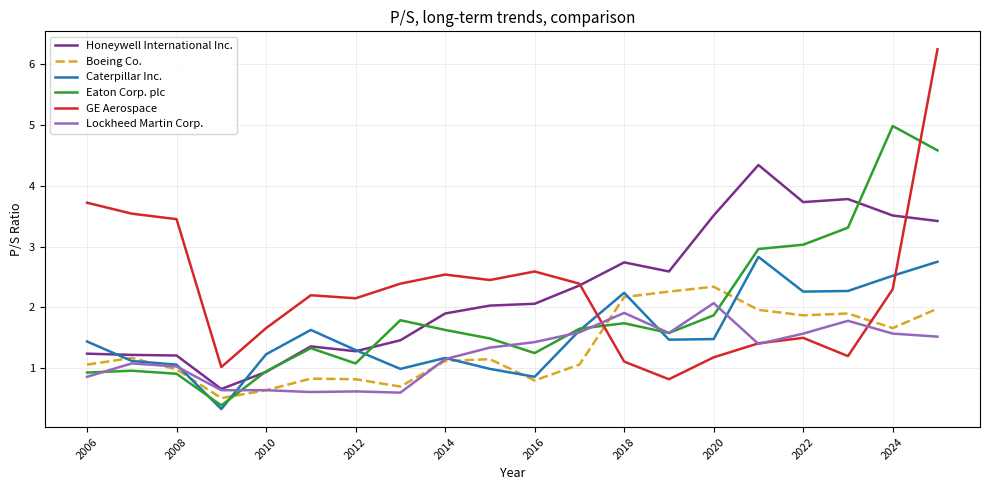

Which series has the largest range (max minus min)?

GE Aerospace